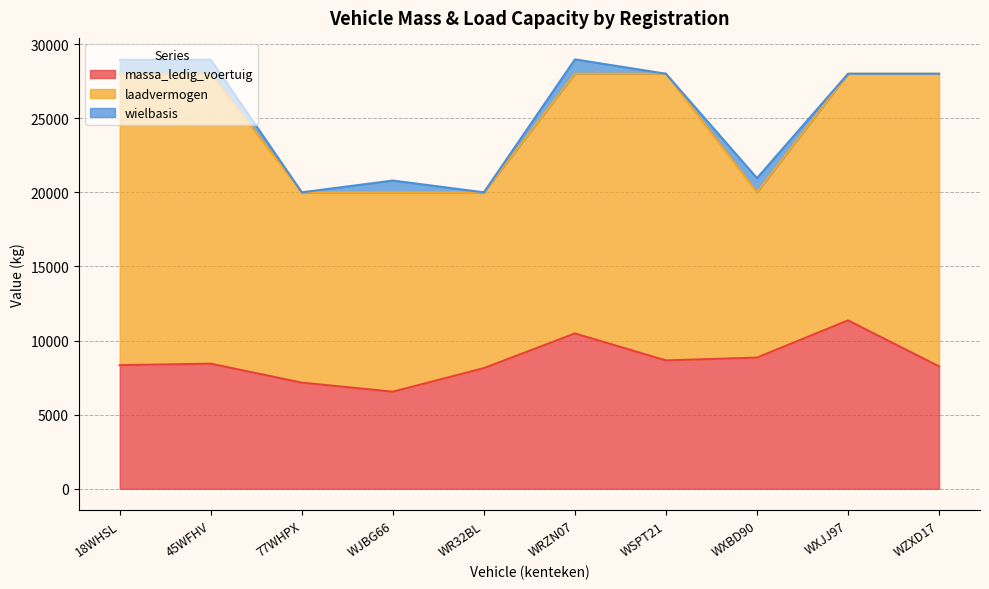

True or false: laadvermogen and wielbasis intersect in this chart.

False